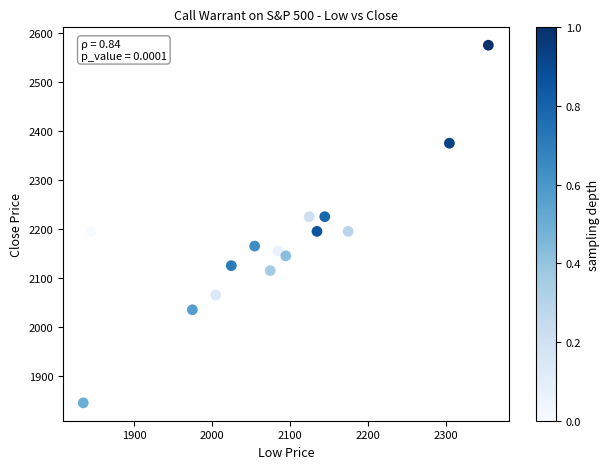

What is the range of X values (max minus min)?

520